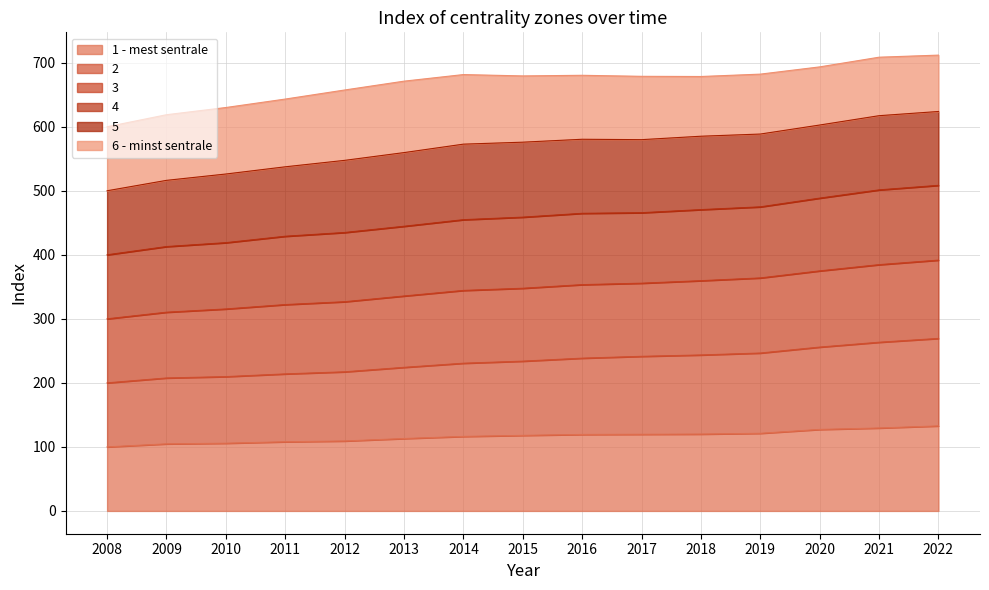

What is the highest value of the 1 - mest sentrale series?

132.8